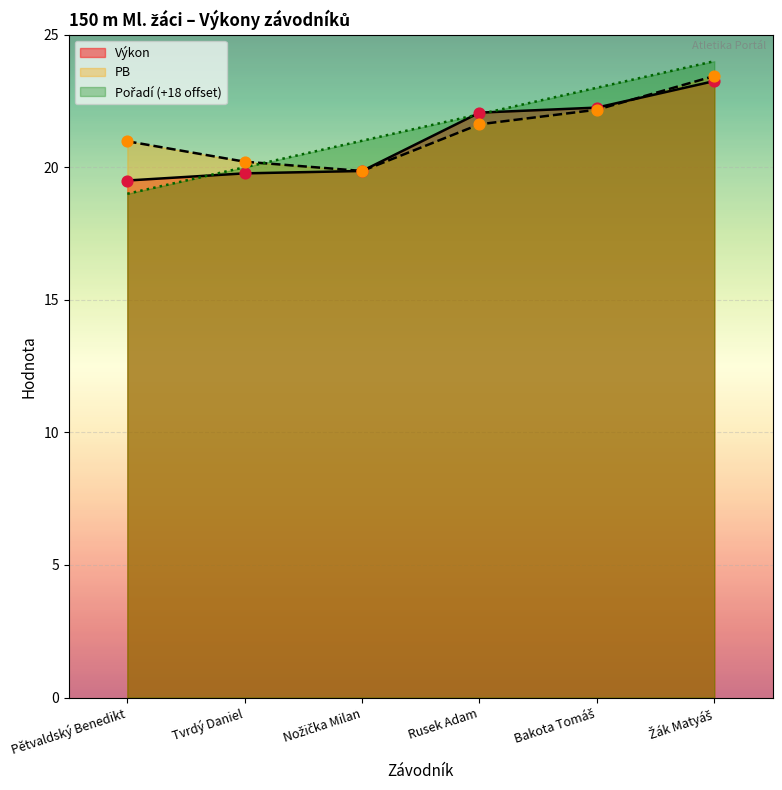

At how many categories does at least one series exceed 23?

1